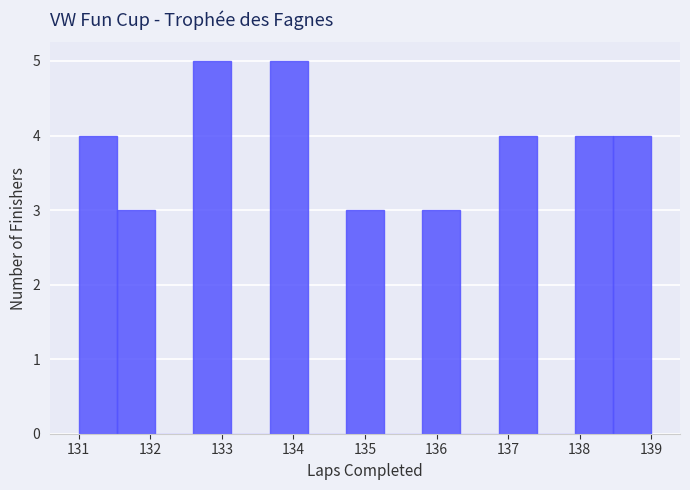

Reading left to right, transcribe this chart: for each bar, give the range it covers on the x-axis and its height. Neither the bar edges nor the heights are printed on the chart, so give them approximately, as read against the axes.

131.0 to 131.5: 4
131.5 to 132.1: 3
132.1 to 132.6: 0
132.6 to 133.1: 5
133.1 to 133.7: 0
133.7 to 134.2: 5
134.2 to 134.7: 0
134.7 to 135.3: 3
135.3 to 135.8: 0
135.8 to 136.3: 3
136.3 to 136.9: 0
136.9 to 137.4: 4
137.4 to 137.9: 0
137.9 to 138.5: 4
138.5 to 139.0: 4